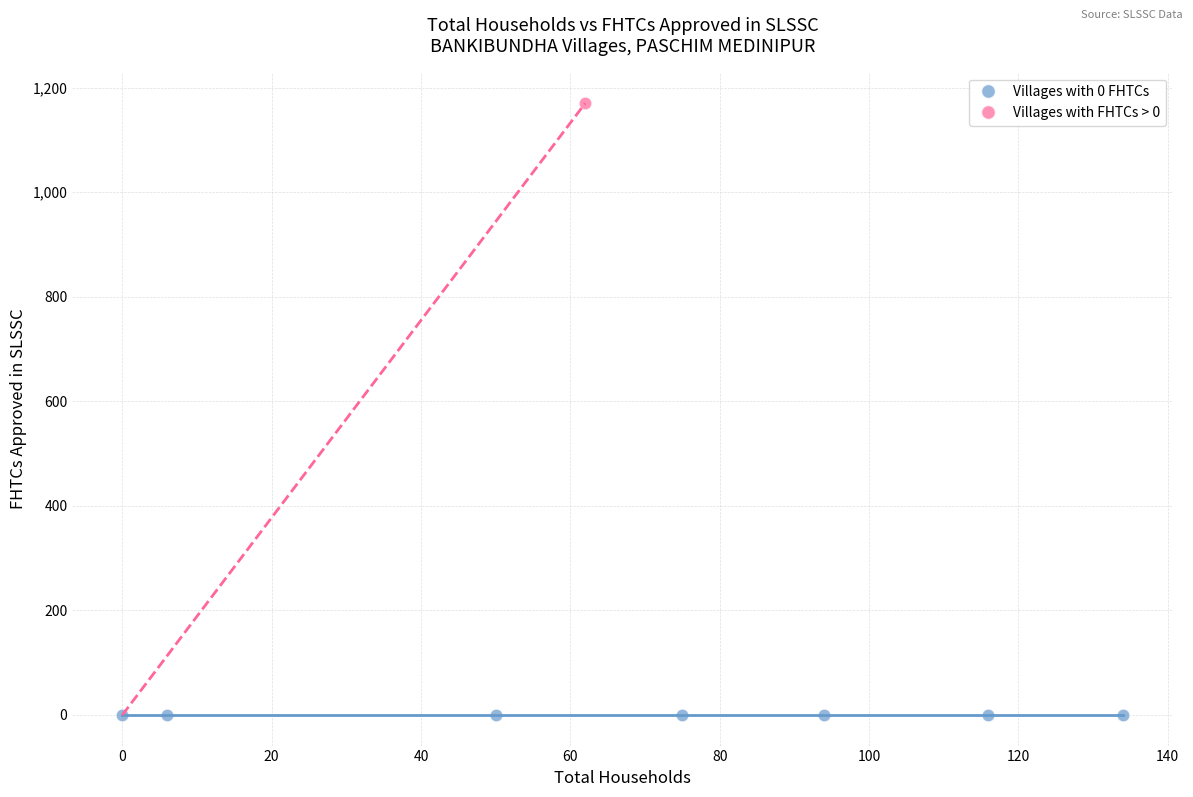

Which series contains the highest Y value?

Villages with FHTCs > 0